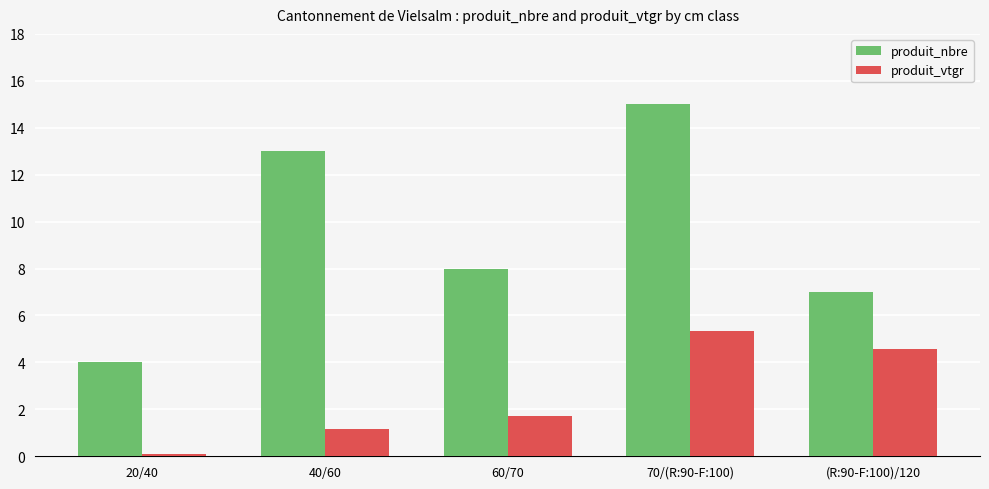

Reading left to right, transcribe all the data shown in this chart.

produit_nbre: 4.0	13.0	8.0	15.0	7.0
produit_vtgr: 0.1	1.2	1.7	5.4	4.6